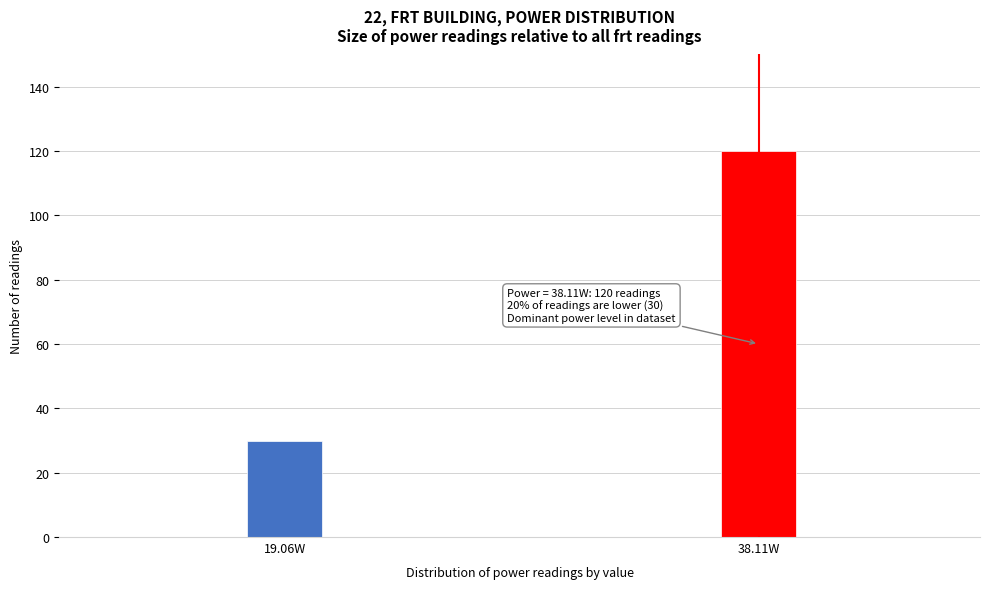

Reading left to right, what are all the values shown in this chart?

19.06W=30	38.11W=120